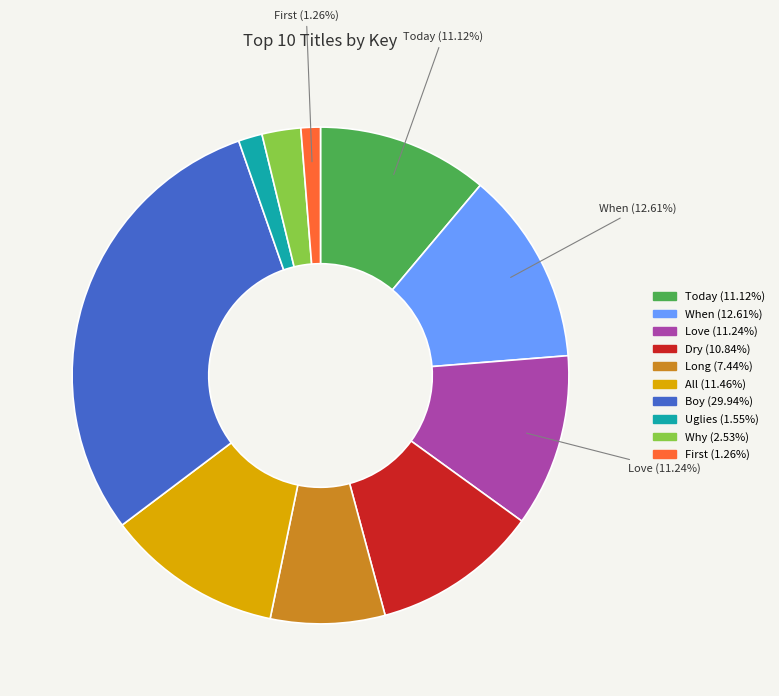

Is there any slice that represents more than half of the pie?

No